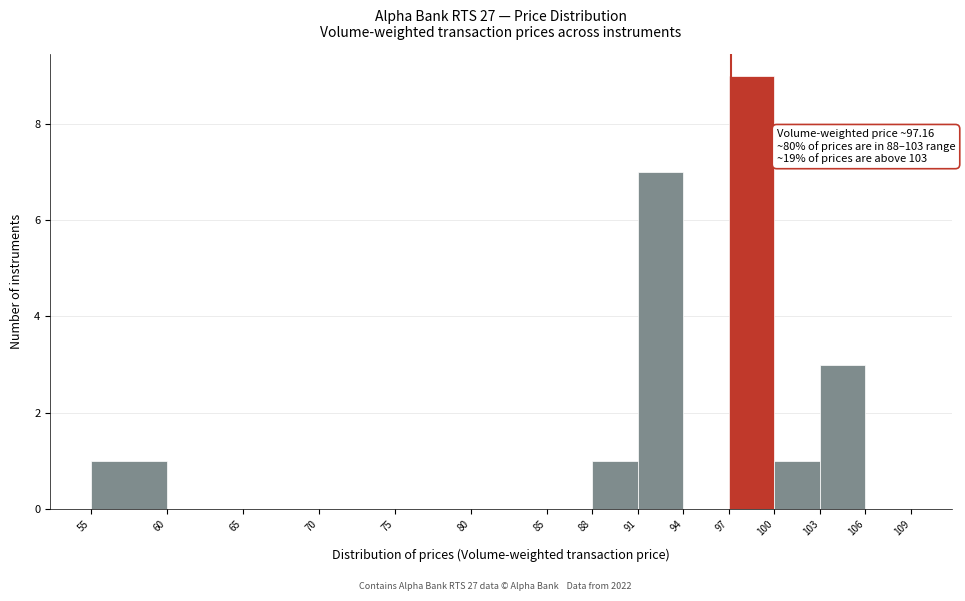

Over which range of the x-axis is the bar tallest?

97 to 100